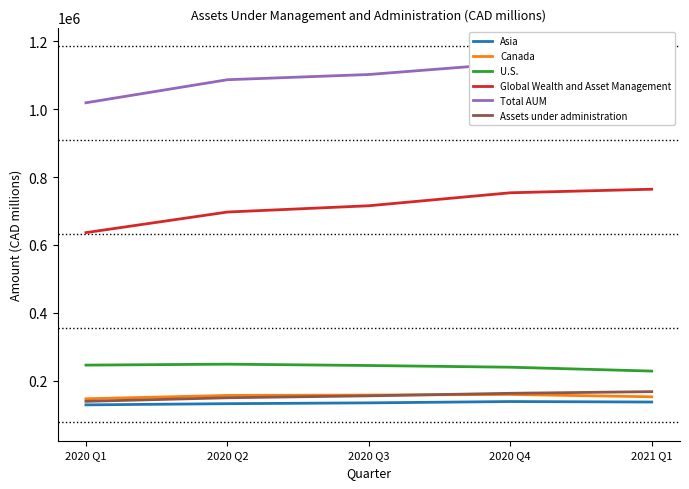

Count the Assets under administration values in the range 149511 to 162688.

3